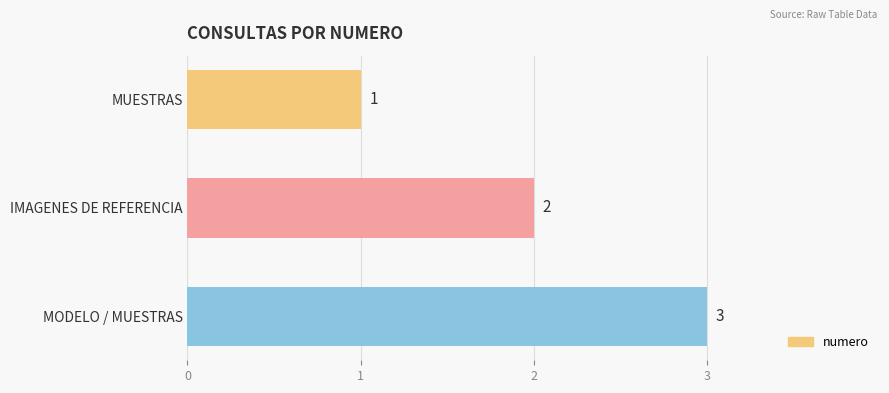

Which category has the lowest value across all series?

MUESTRAS